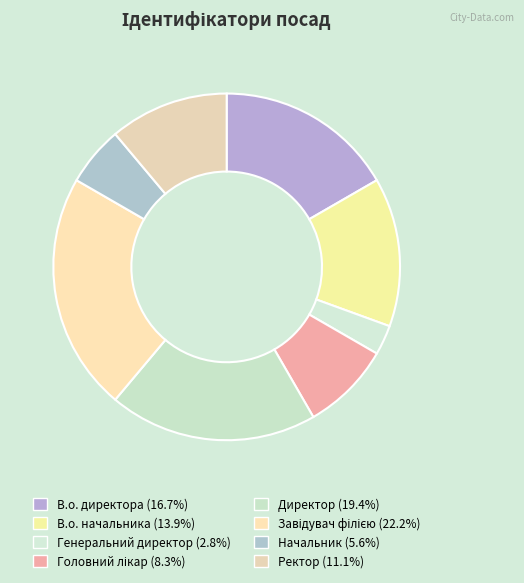

Count the number of slices in the pie.

8